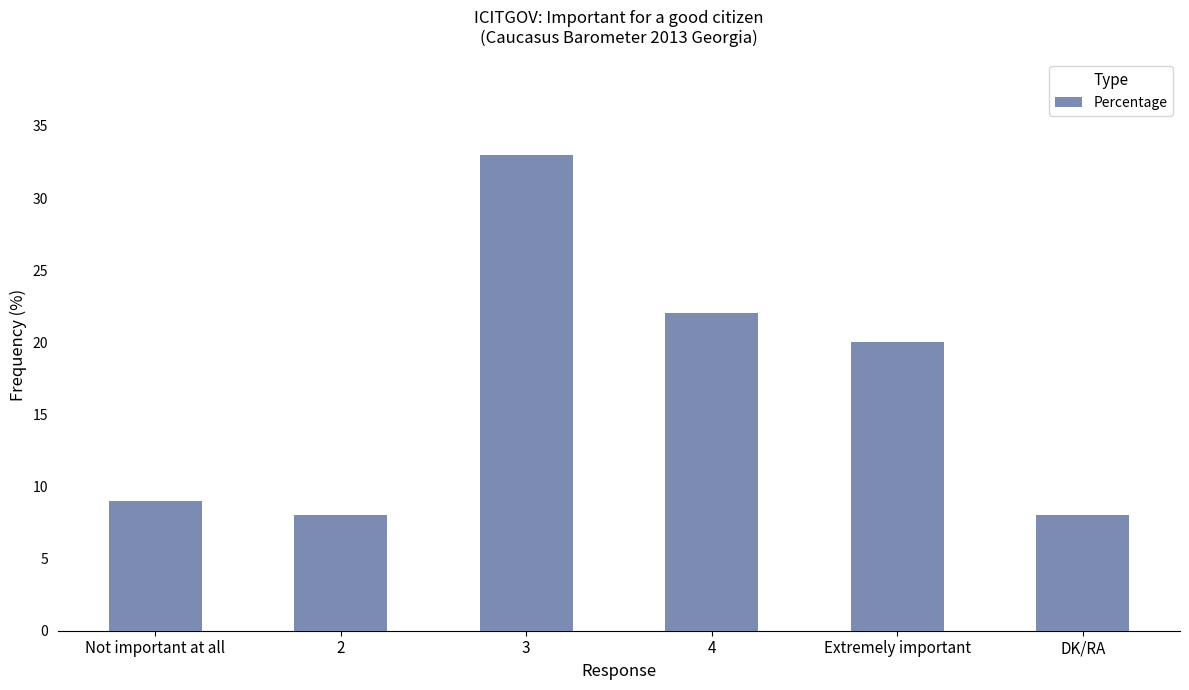

What is the ratio of the value at 4 to the value at Extremely important?

1.1